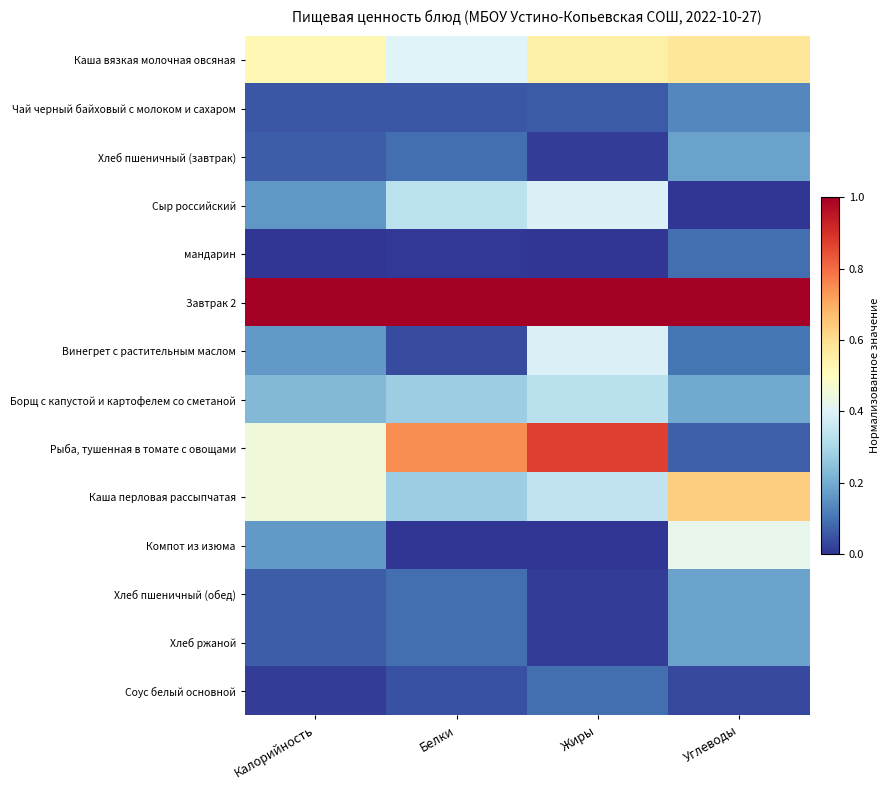

Which series has the largest range (max minus min)?

Рыба, тушенная в томате с овощами